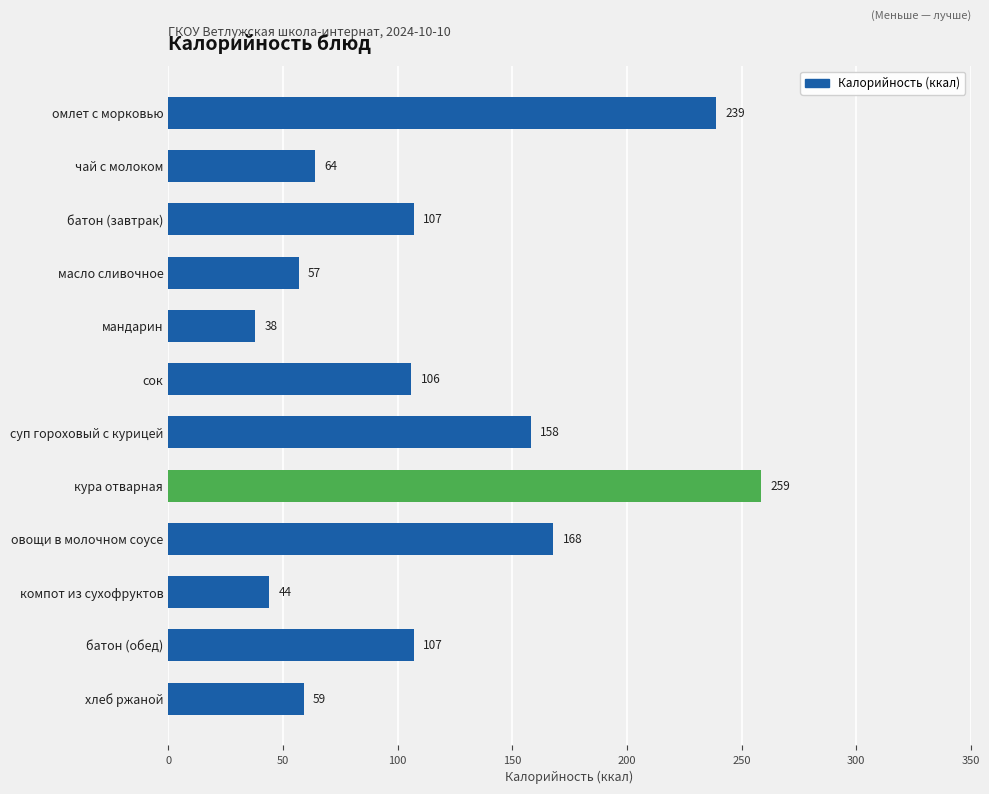

What is the difference between the maximum and minimum values?

220.7